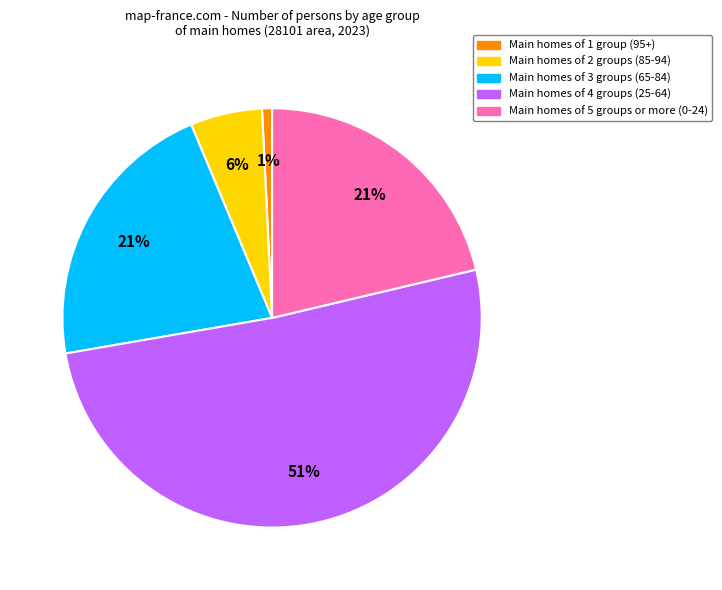

To the nearest percent, what is the difference between the largest and smallest slice percentages?

50%